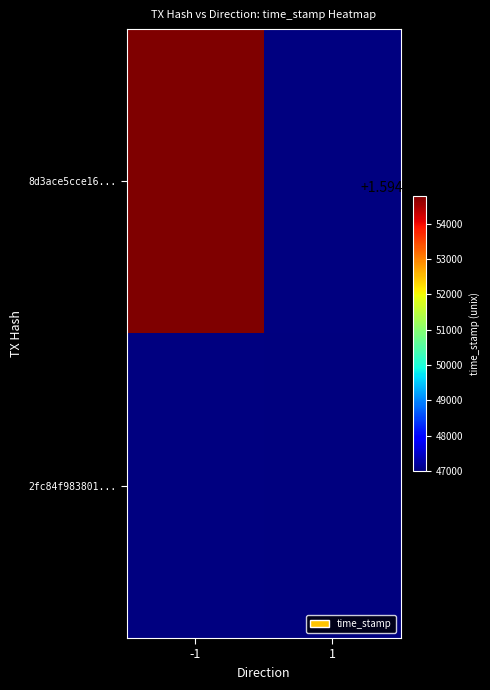

Which label corresponds to the smallest value in the chart?

1